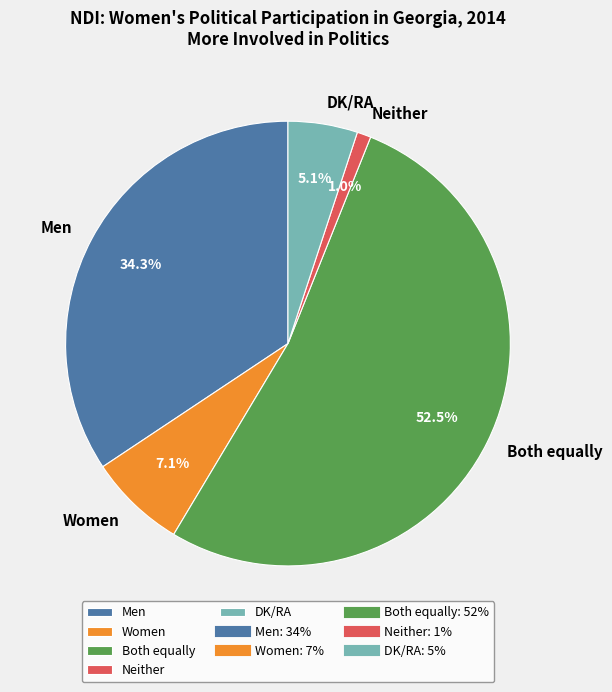

What is the total percentage of Neither and DK/RA?

6.1%